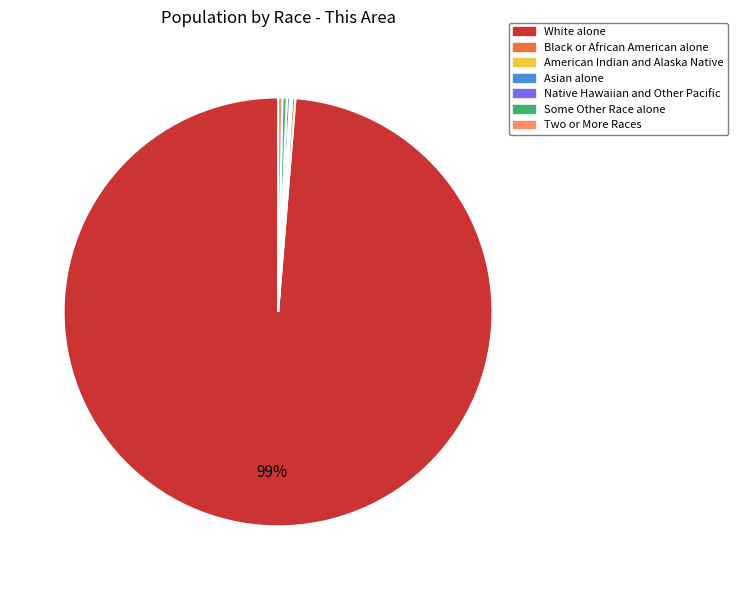

Is there a majority slice in this chart?

Yes